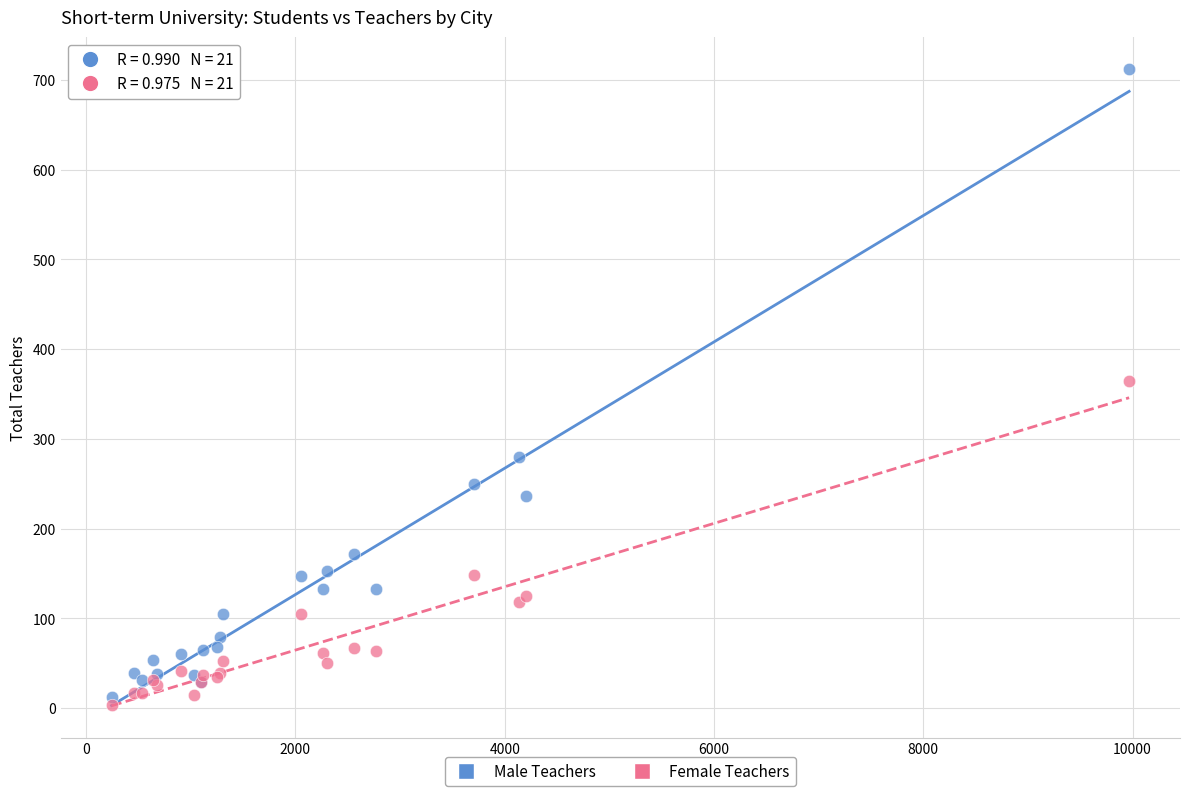

Which series has the widest spread of Y values?

Male Teachers